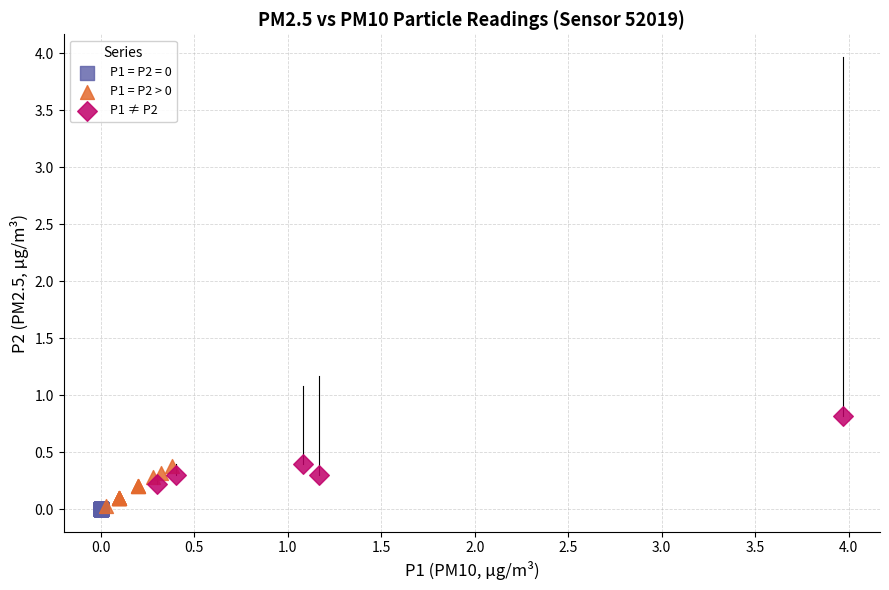

Which series reaches the maximum Y coordinate?

P1 ≠ P2